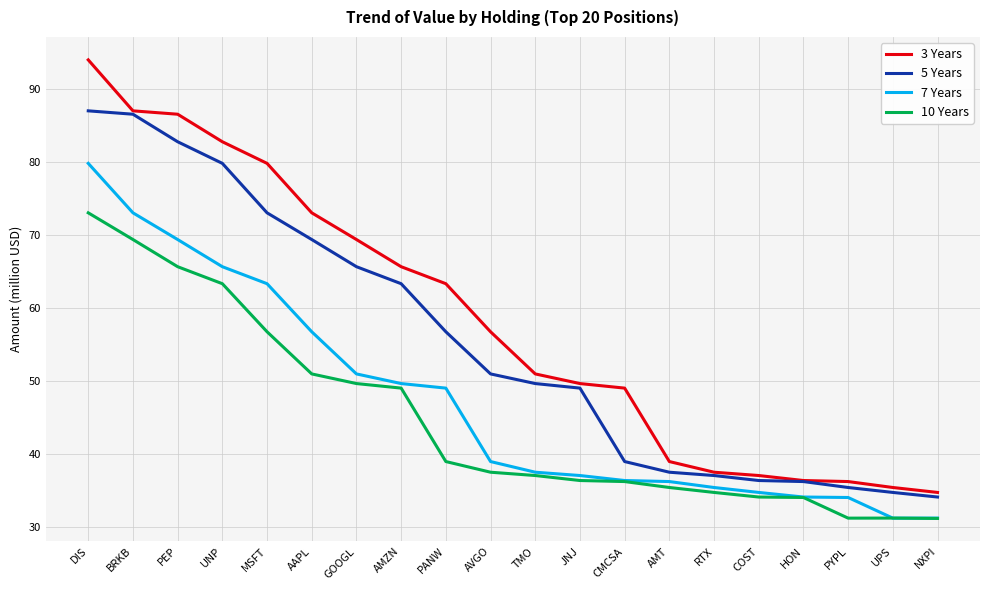

What is the approximate value of 5 Years at GOOGL?

65.7